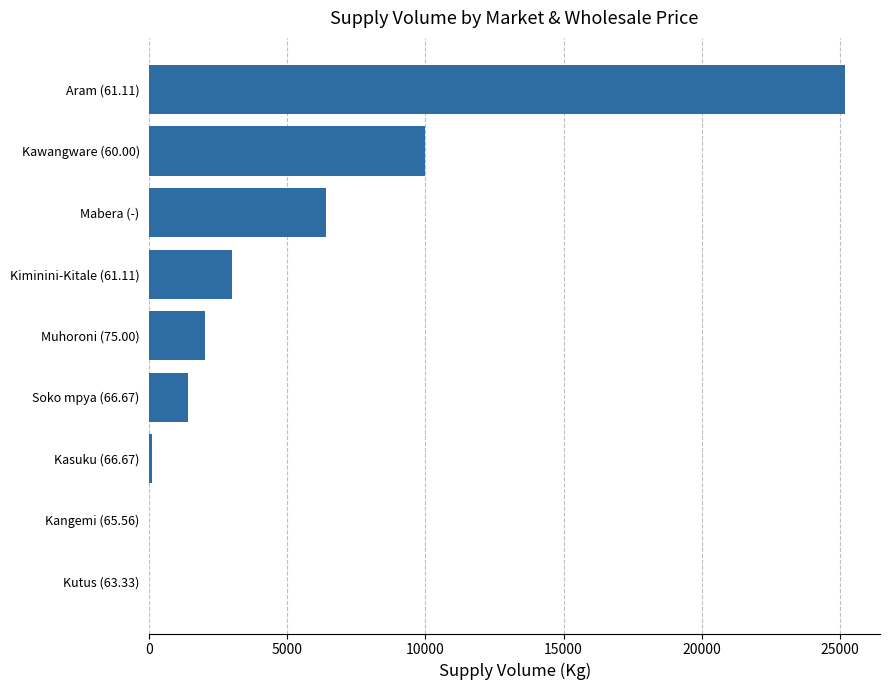

How many values exceed 3000?

4